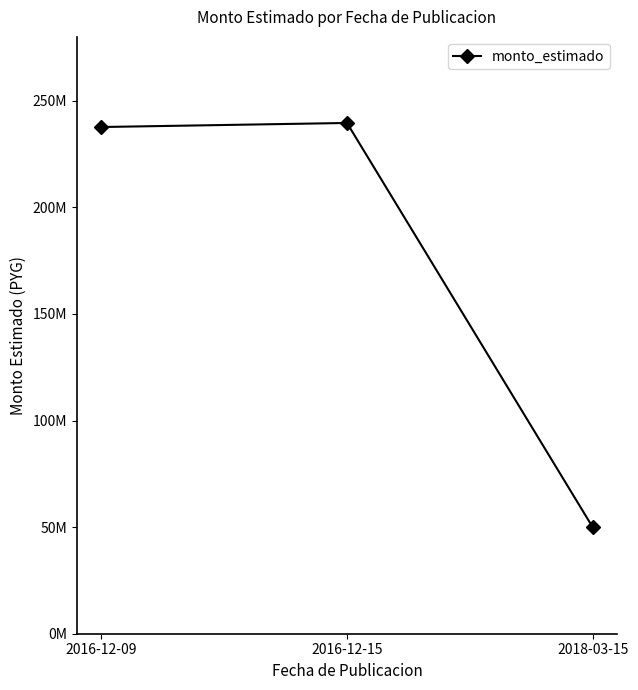

What is the difference between the second highest and minimum values?

187715878